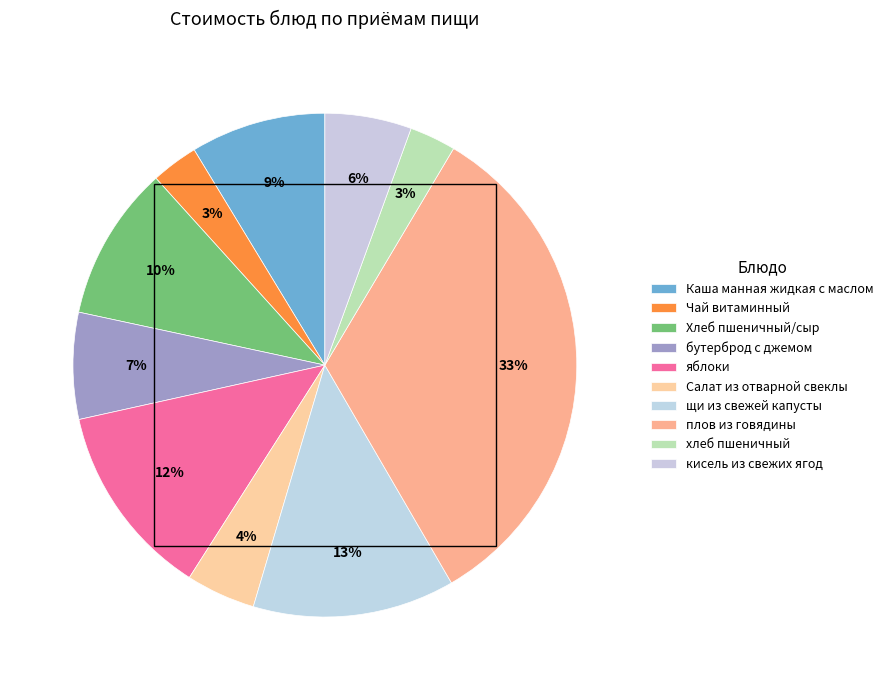

The Хлеб пшеничный/сыр slice represents 10% of the pie. True or false?

True